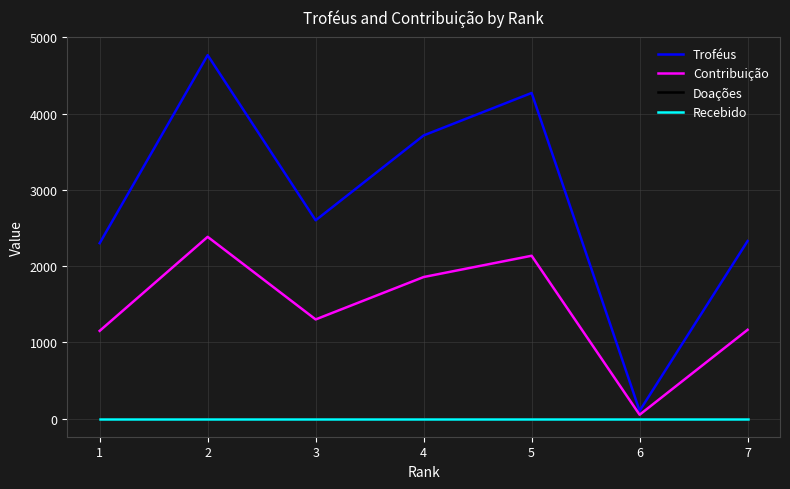

What is the average value of the Contribuição series?

1434